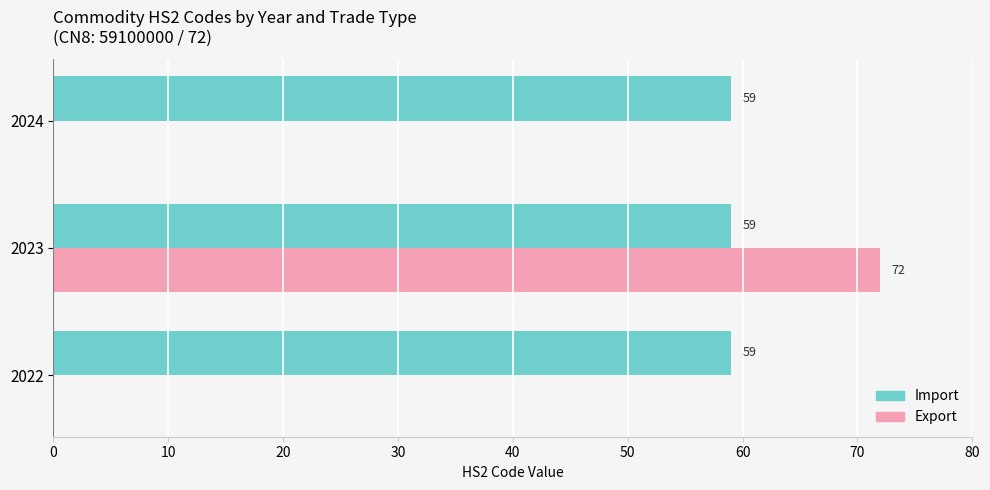

What are all the series names shown in the legend?

Import, Export